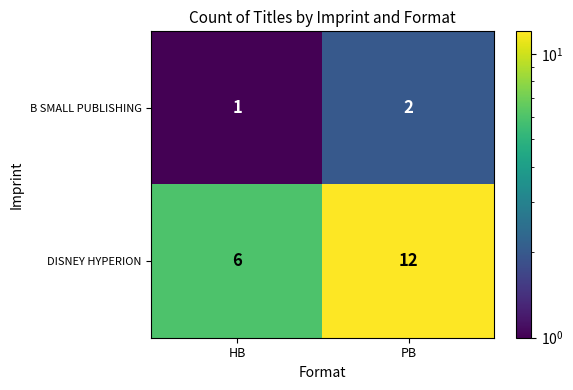

Reading right to left, what are all the values shown in this chart?

B SMALL PUBLISHING: PB=2	HB=1
DISNEY HYPERION: PB=12	HB=6